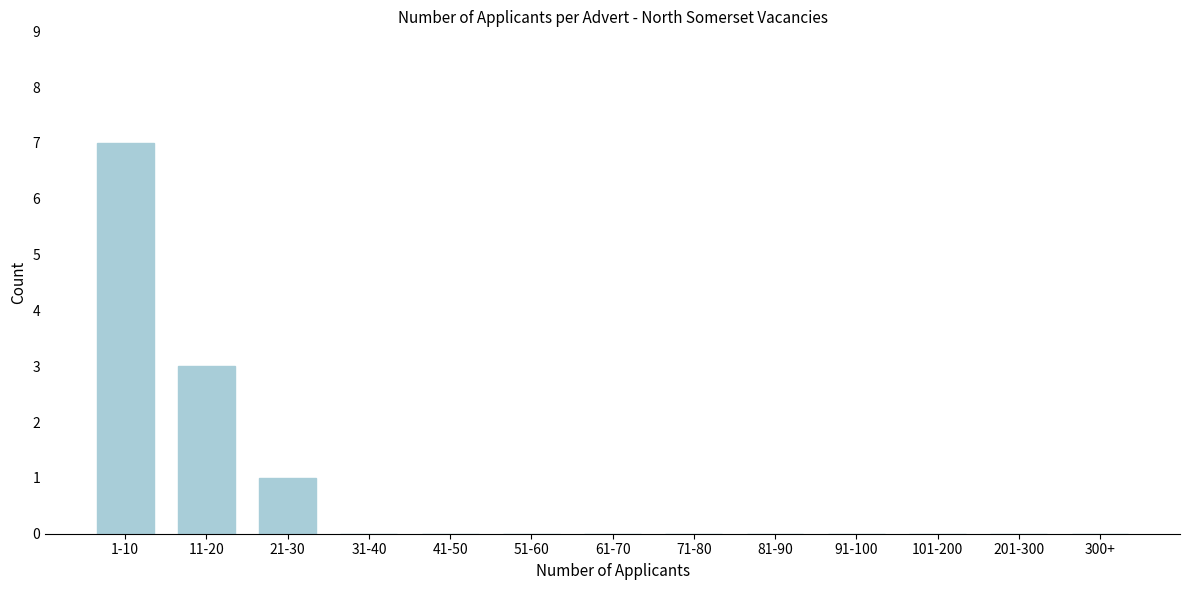

Reading left to right, extract all data points from this chart.

1-10=7	11-20=3	21-30=1	31-40=0	41-50=0	51-60=0	61-70=0	71-80=0	81-90=0	91-100=0	101-200=0	201-300=0	300+=0